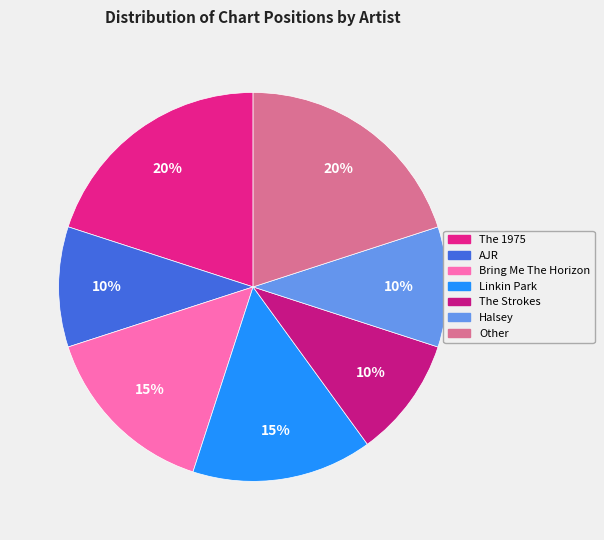

Which slice is the smallest?

AJR